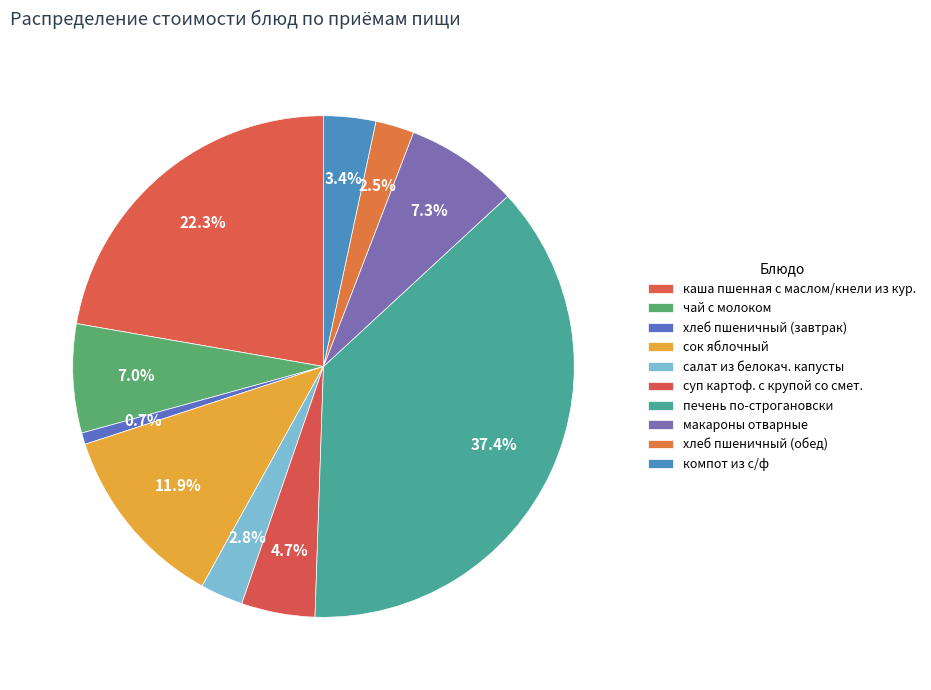

Between сок яблочный and суп картоф. с крупой со смет., which is larger?

сок яблочный